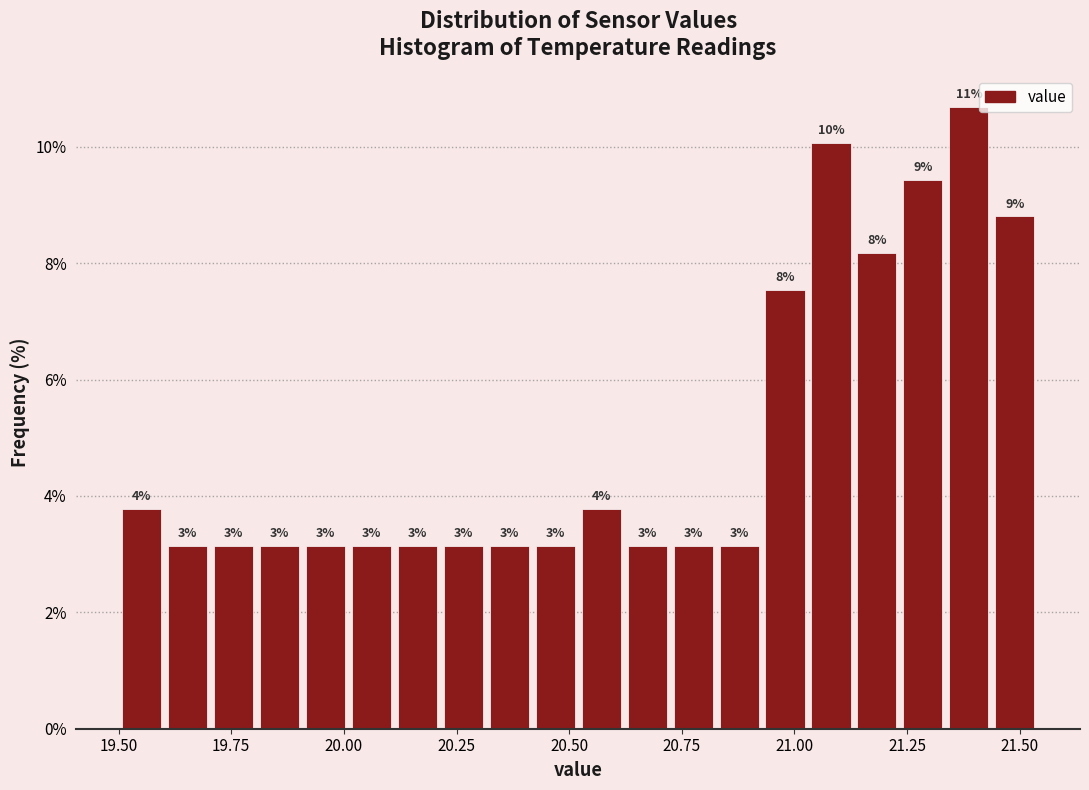

Around what value on the x-axis is the tallest bar? Give the approximate position of its centre, as read against the axis.

21.40